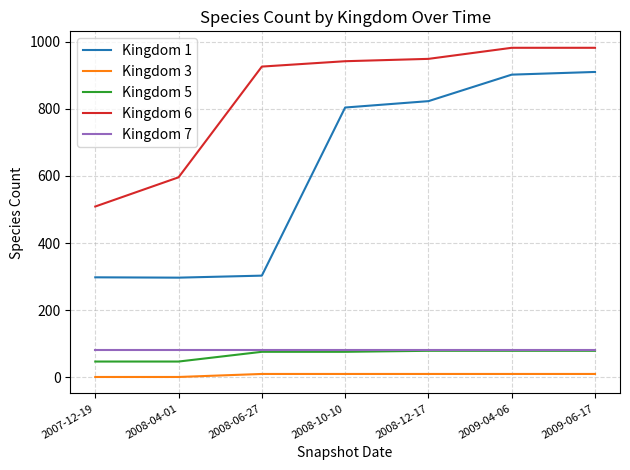

True or false: Kingdom 6 and Kingdom 7 cross at least once.

False